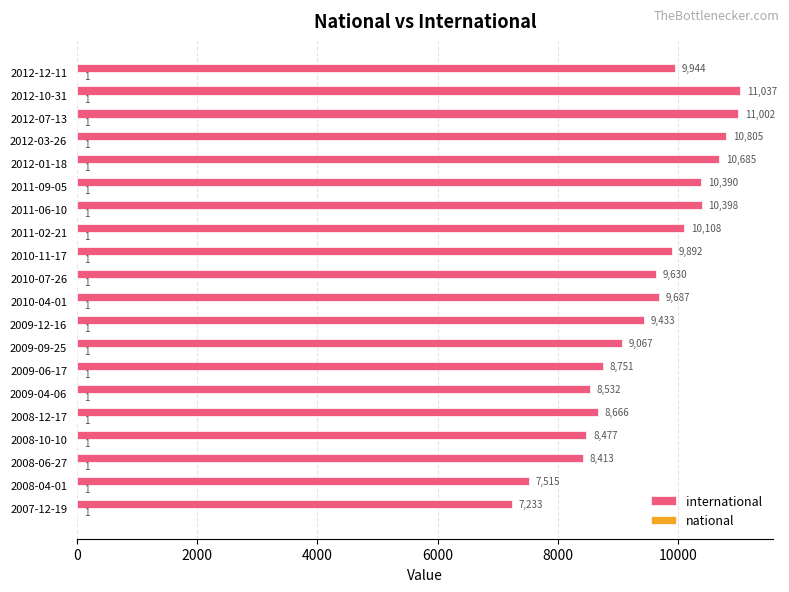

Which category has the highest value across all series?

2012-10-31